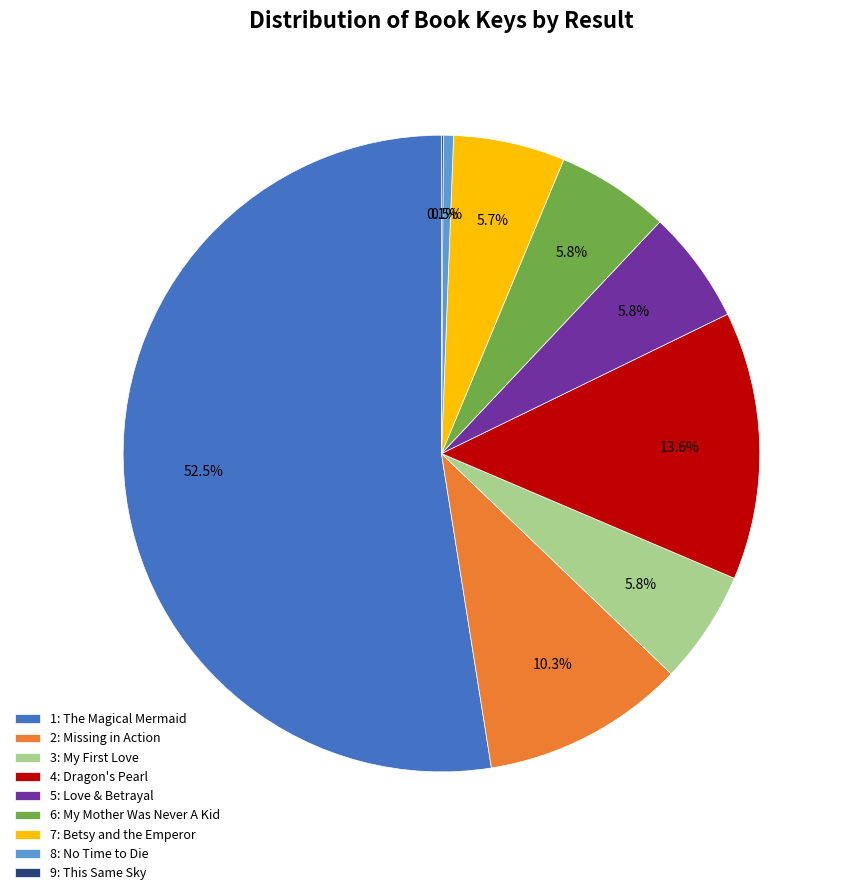

What percentage is the 7: Betsy and the Emperor slice, to the nearest percent?

6%